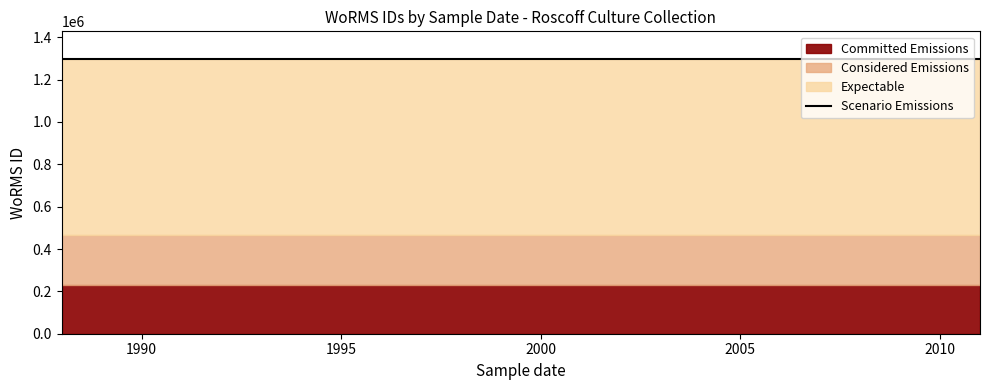

At how many categories does at least one series exceed 251528?

3